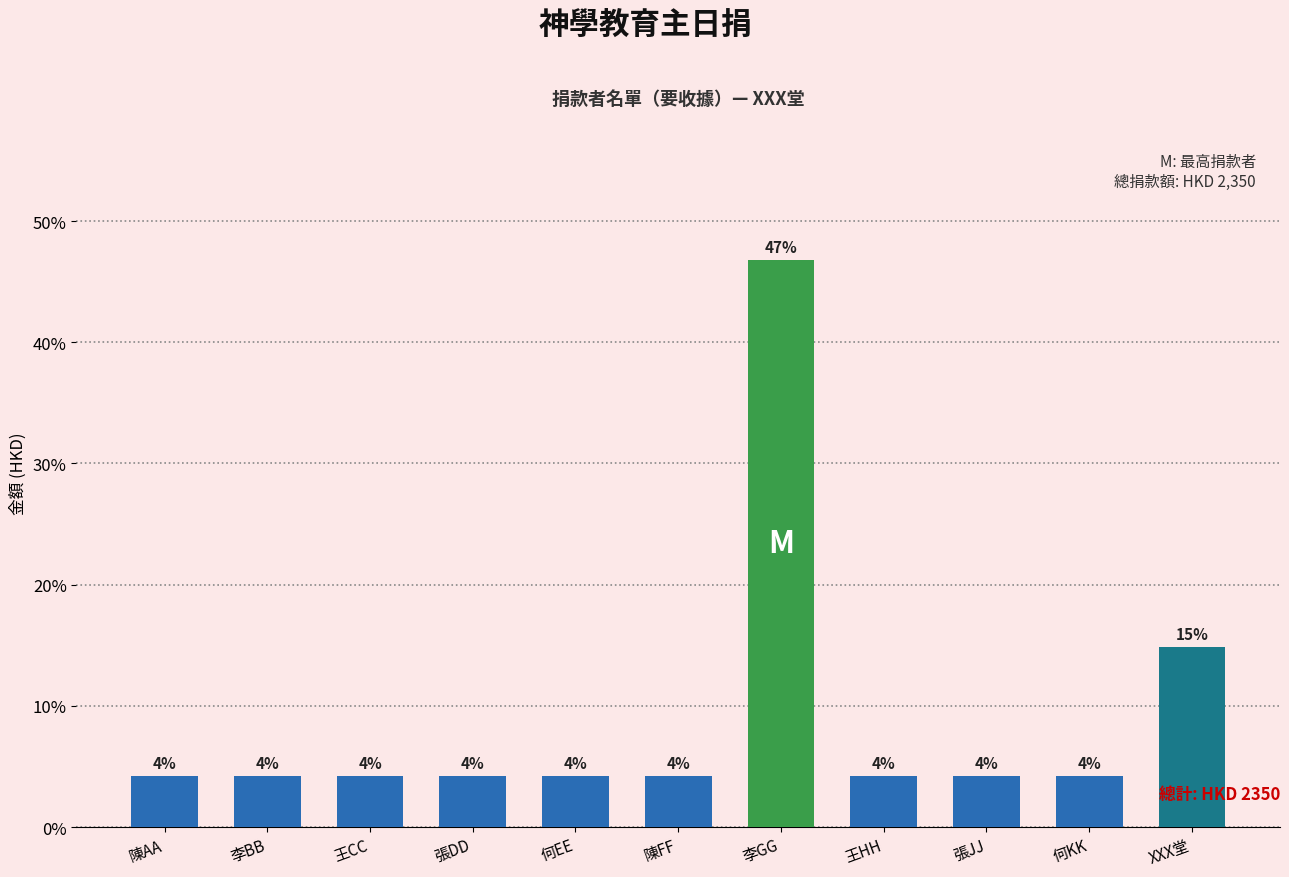

What is the sum of all values?

100.0